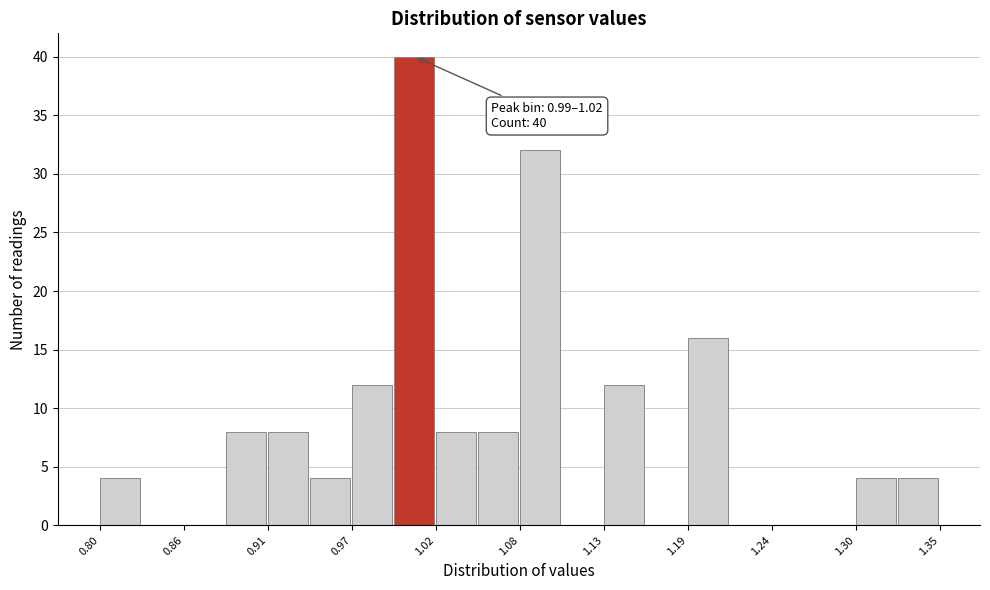

Read against the x-axis, roughly where is the centre of the tallest bar?

1.01